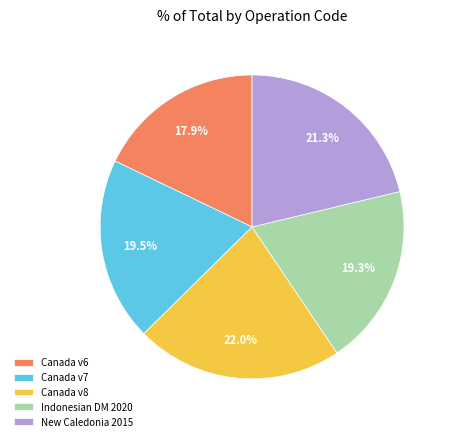

Approximately how many times larger is the value at New Caledonia 2015 compared to Canada v8?

1.0